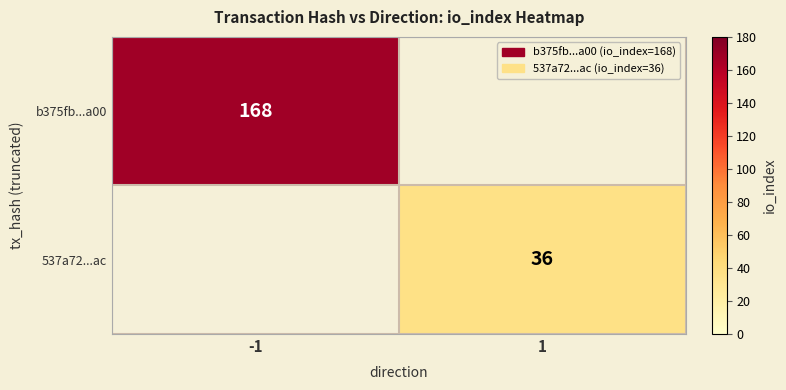

Between 1 and -1, which is larger?

-1